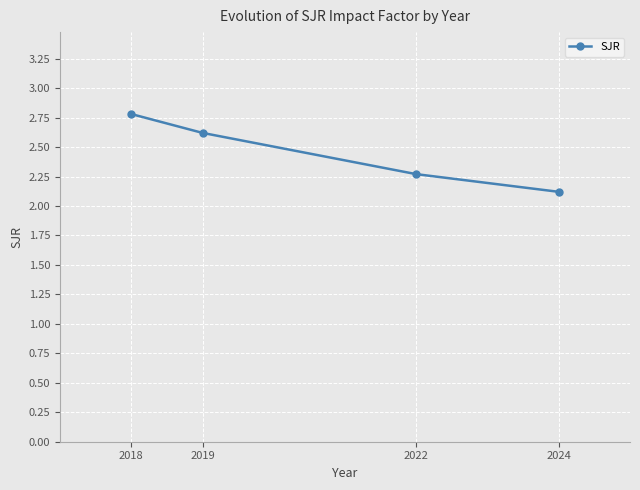

What is the smallest value displayed?

2.1